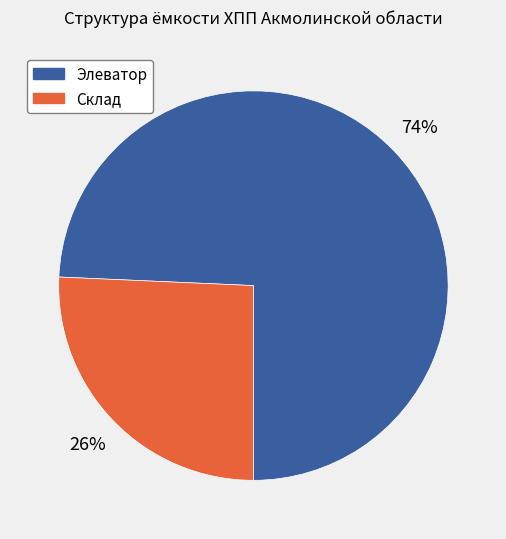

To the nearest percent, what is the combined percentage of Элеватор and Склад?

100%